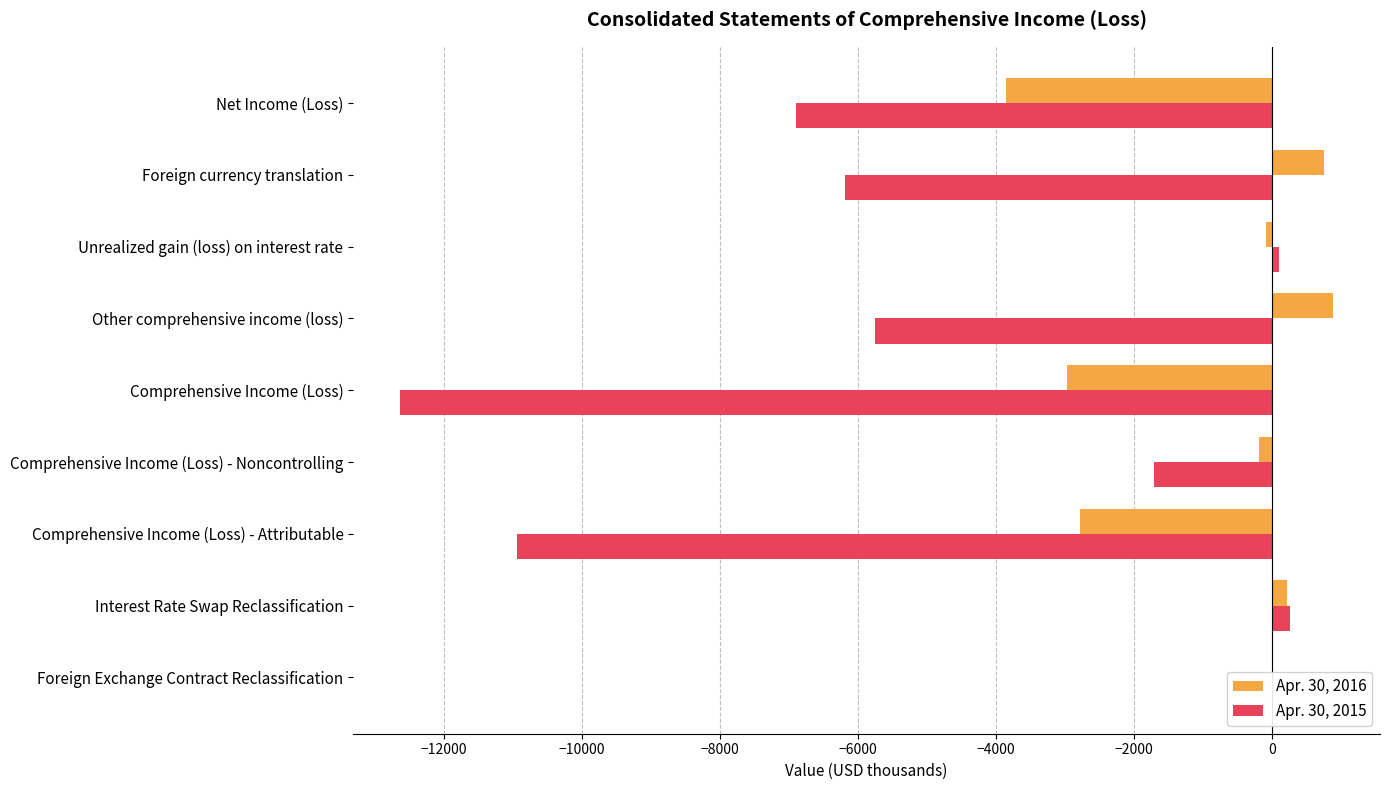

What is the greatest value displayed?

890